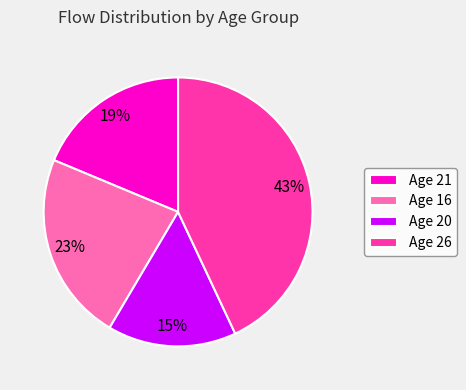

To the nearest percent, what is the combined percentage of Age 26 and Age 16?

66%